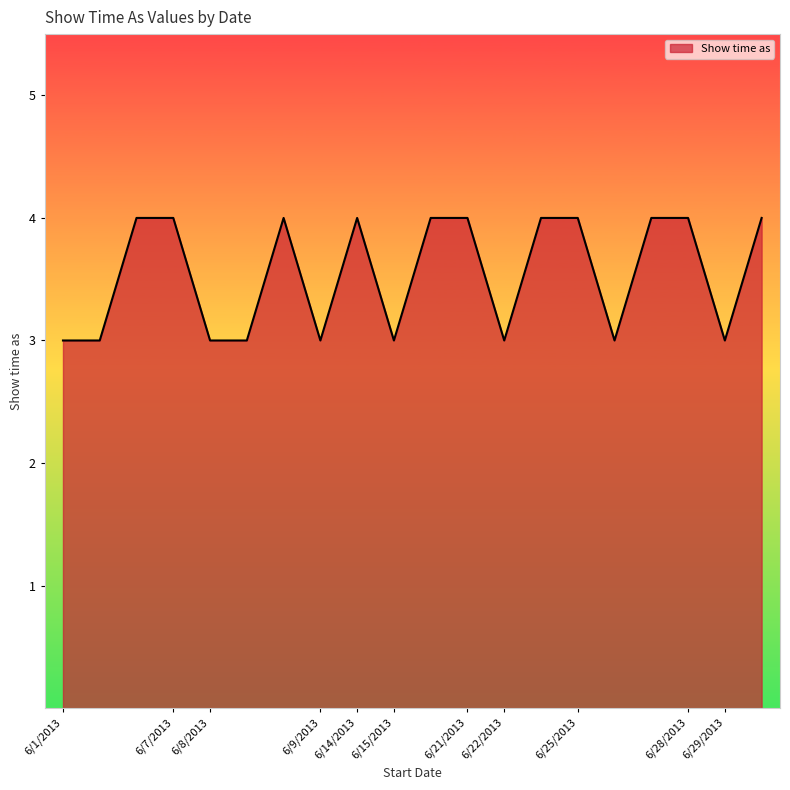

What is the smallest value displayed?

3